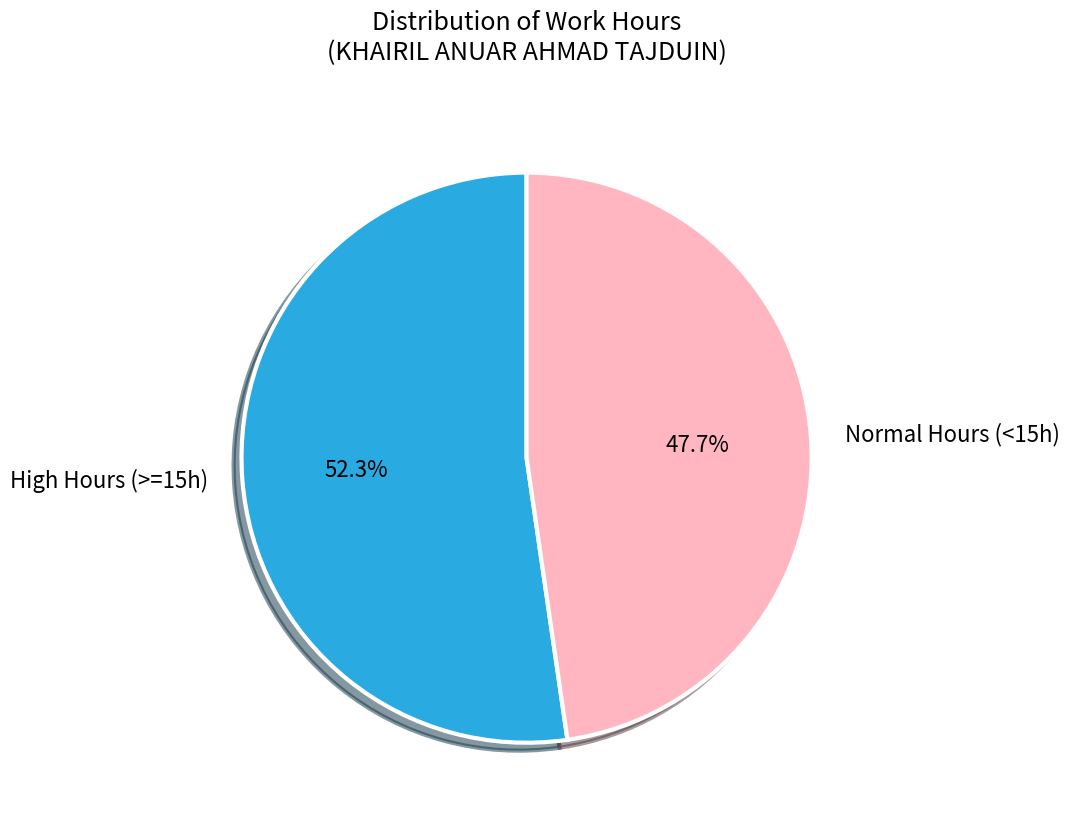

Rank the categories by value from lowest to highest.

Normal Hours (<15h), High Hours (>=15h)